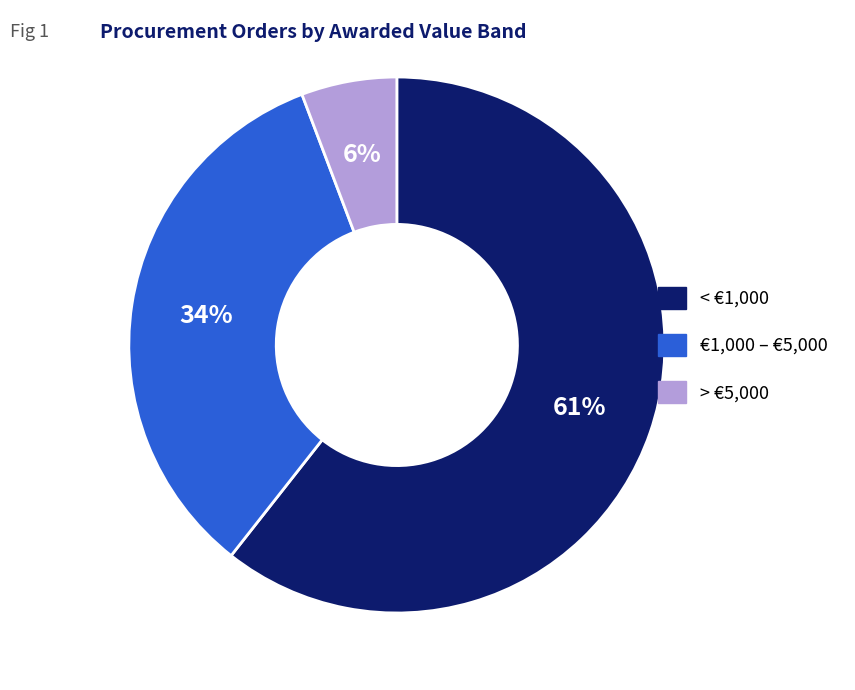

Is there any slice that represents more than half of the pie?

Yes